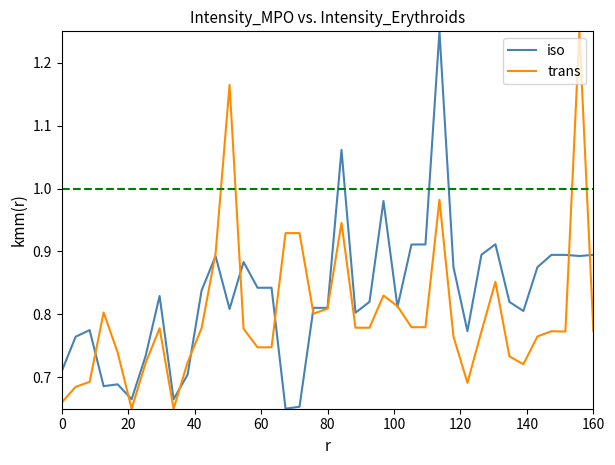

List the series in order of their overall mean, lowest first.

trans, iso